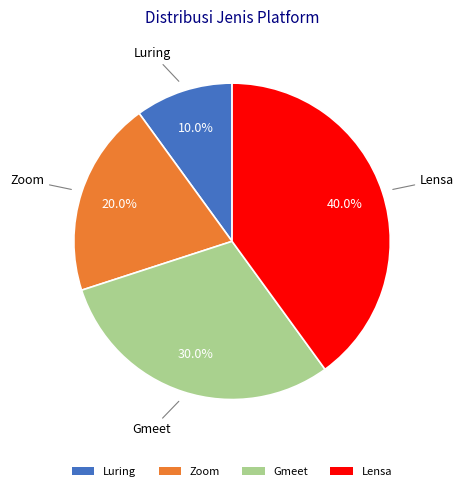

To the nearest percent, what is the difference between the largest and smallest slice percentages?

30%